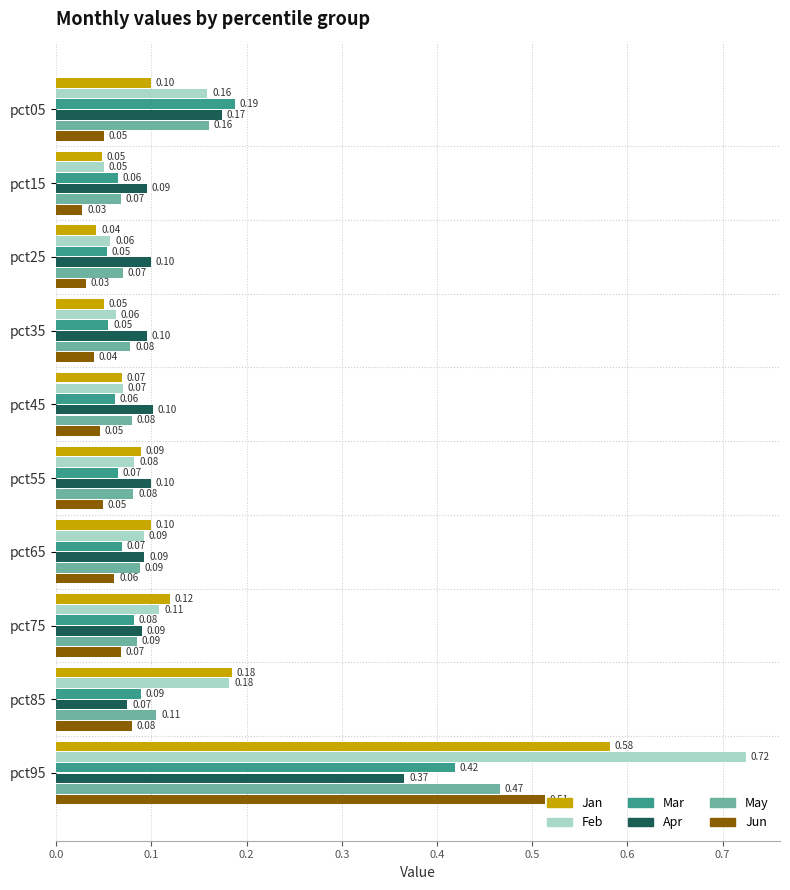

Is the value of Feb at pct15 greater than the value of May at pct85?

No